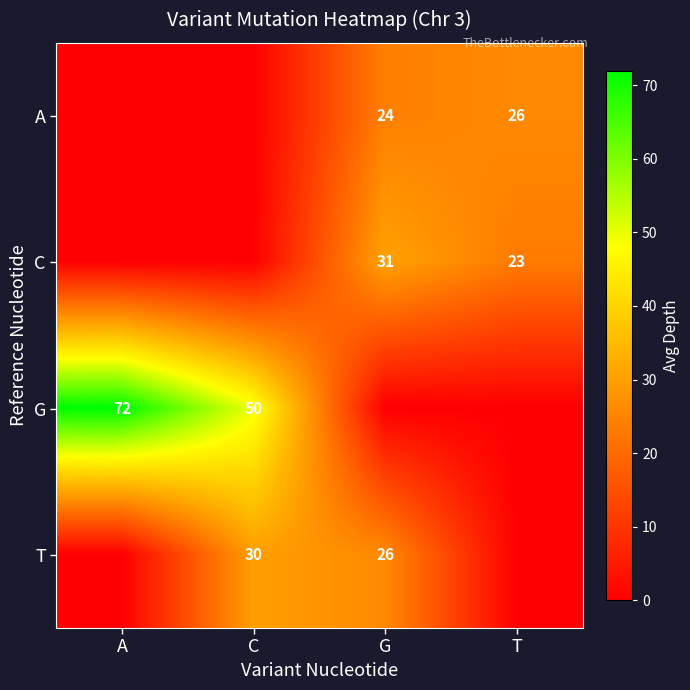

Is it true that G equals 78 at C?

False